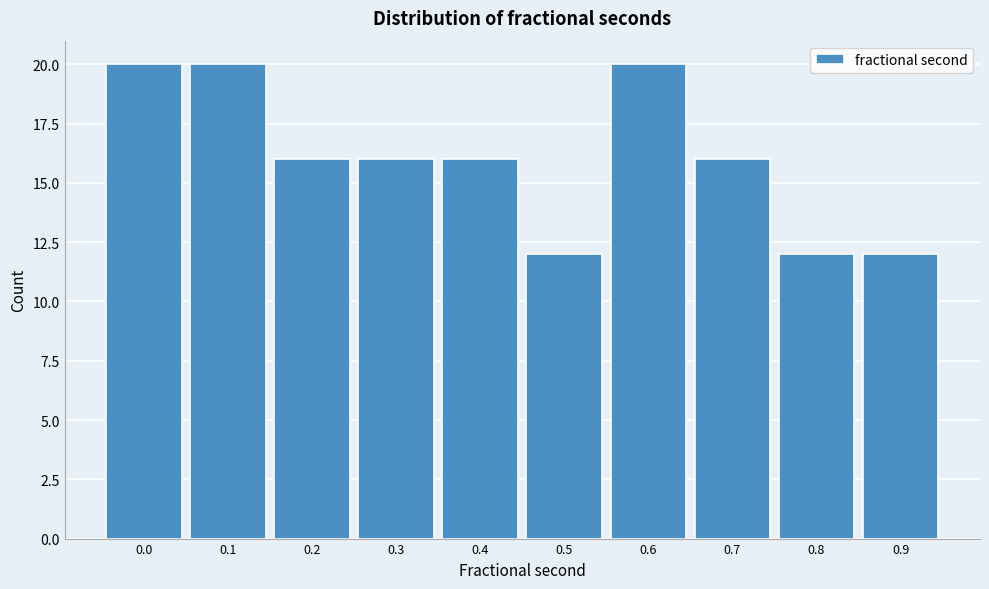

Reading left to right, what are all the values shown in this chart?

20	20	16	16	16	12	20	16	12	12